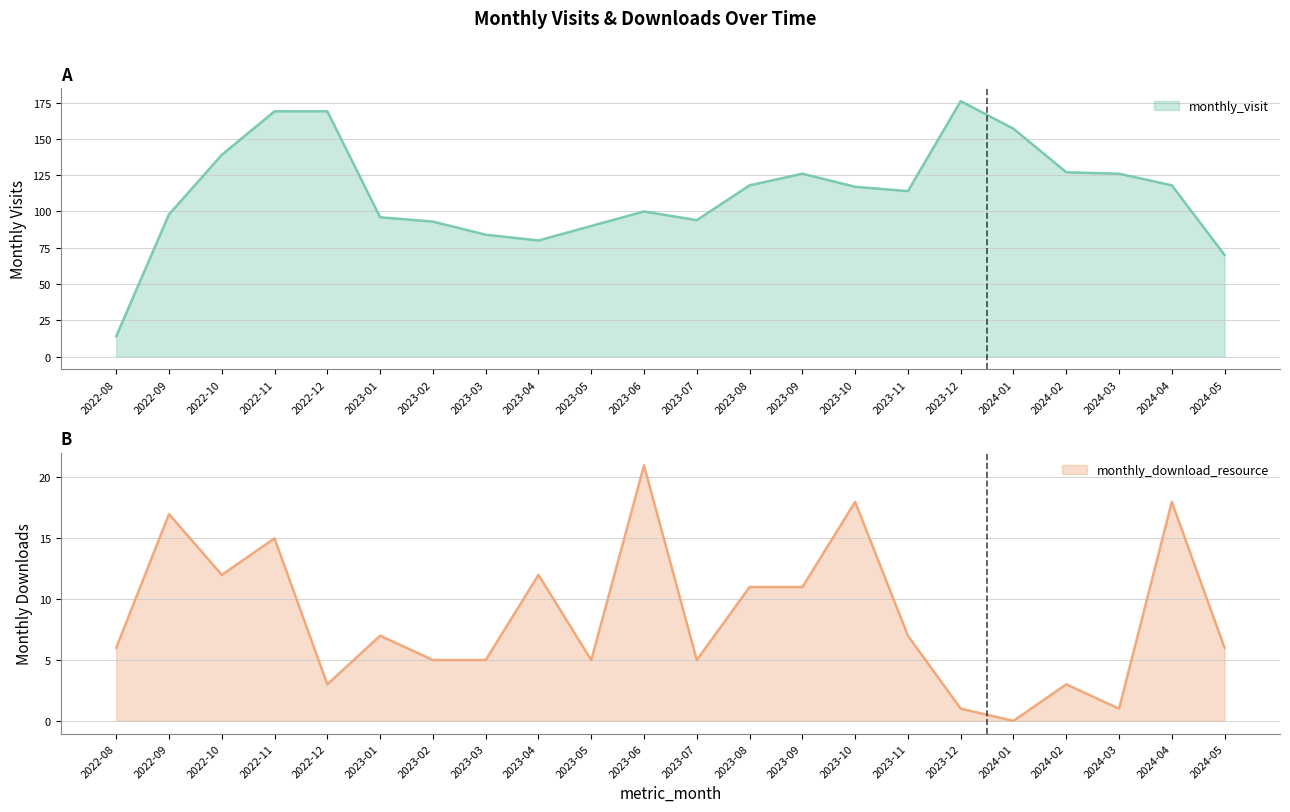

True or false: monthly_visit and monthly_download_resource intersect in this chart.

False